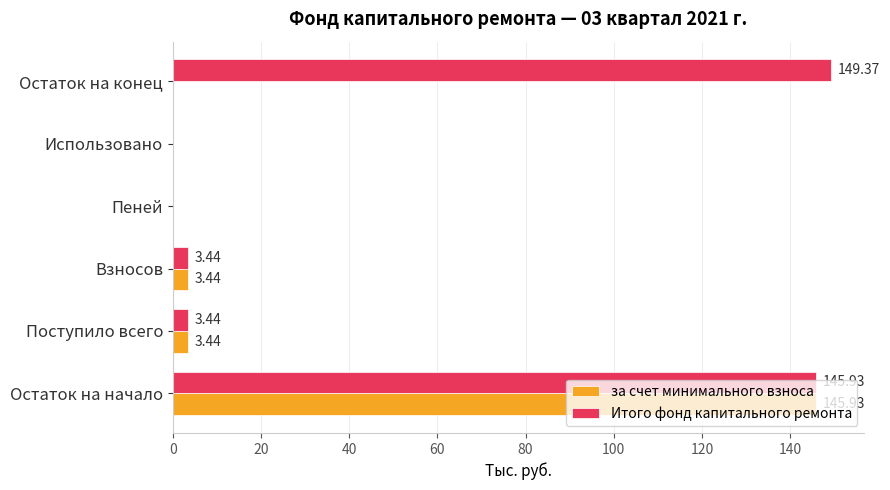

Which category has the highest value in the Итого фонд капитального ремонта series?

Остаток на конец